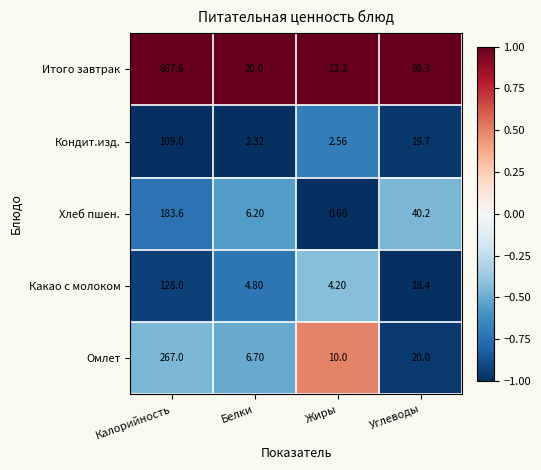

At which category is the sum across all series the highest?

Калорийность